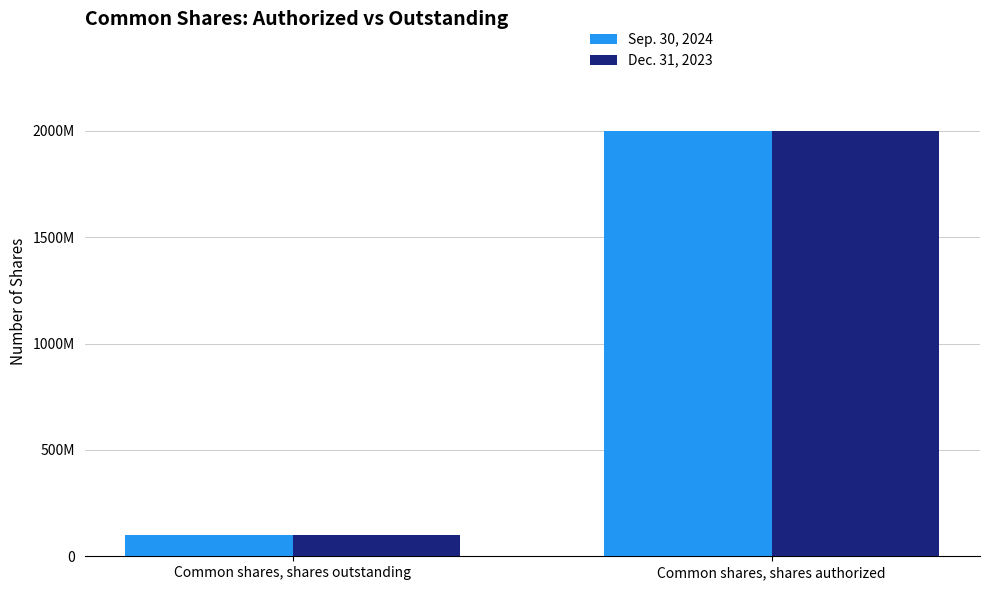

Reading right to left, list all the values displayed in this chart.

Sep. 30, 2024: 2000000000	100700000
Dec. 31, 2023: 2000000000	99200000